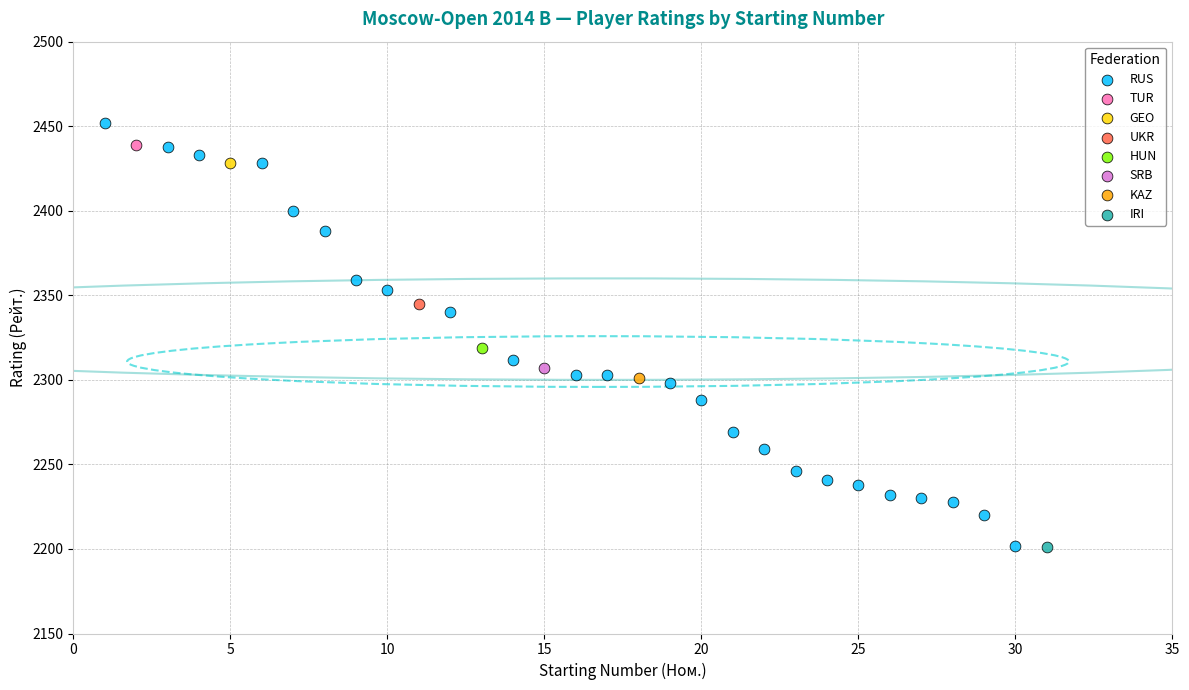

What are all the series names shown in the legend?

RUS, TUR, GEO, UKR, HUN, SRB, KAZ, IRI